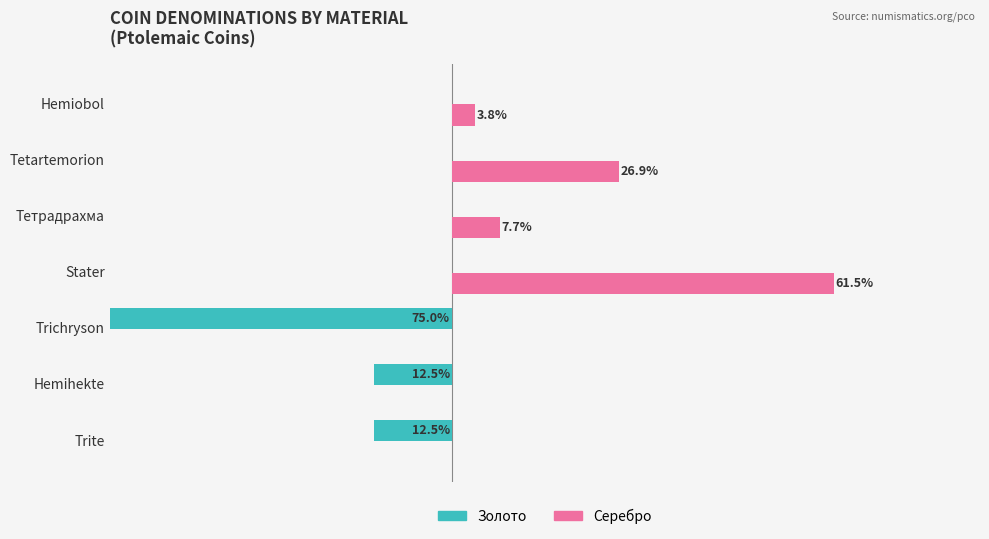

What is the average value of the Серебро series?

14.3